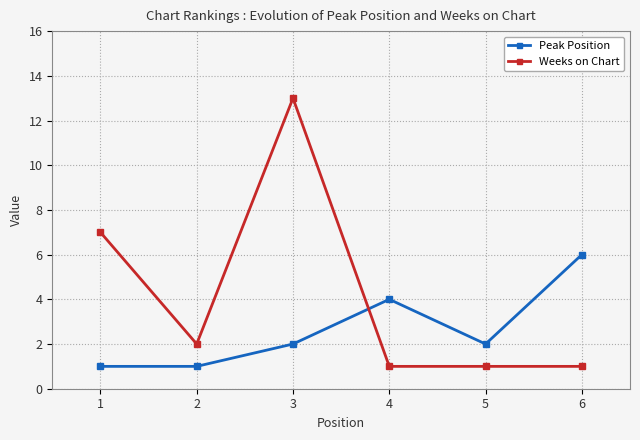

Which category has the highest value across all series?

3